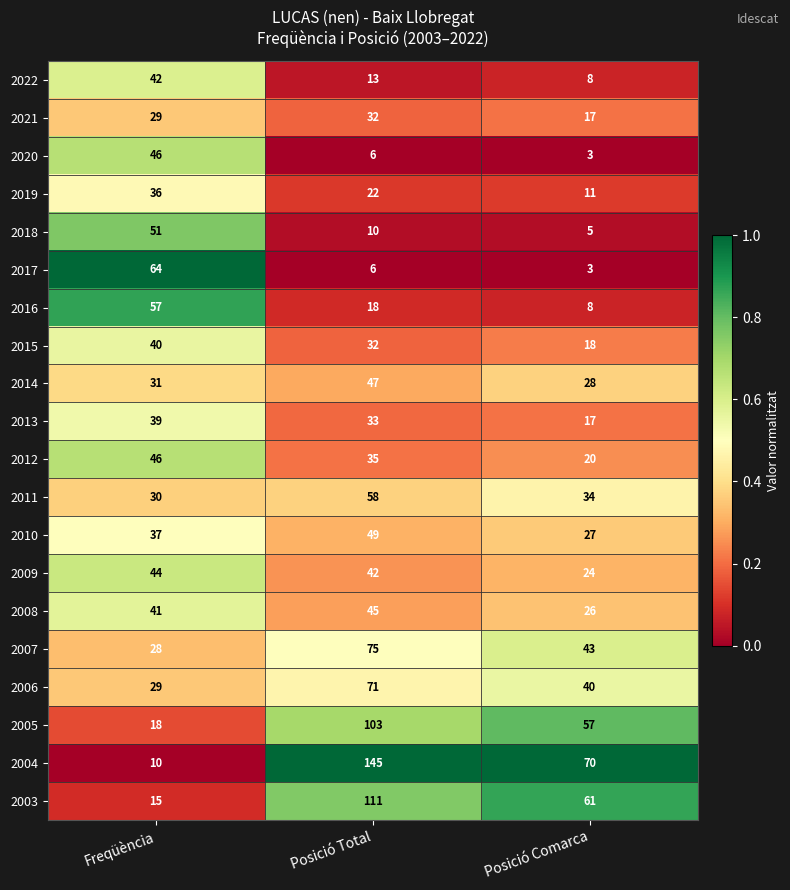

True or false: 2019 has a value of 11 at Posició Comarca.

True